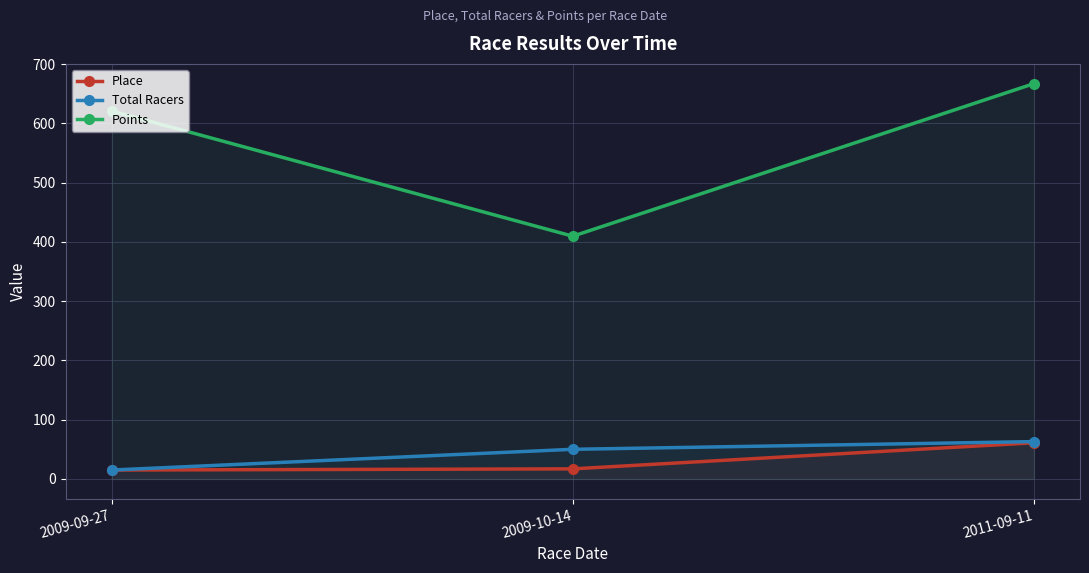

How many data points does each series have?

3